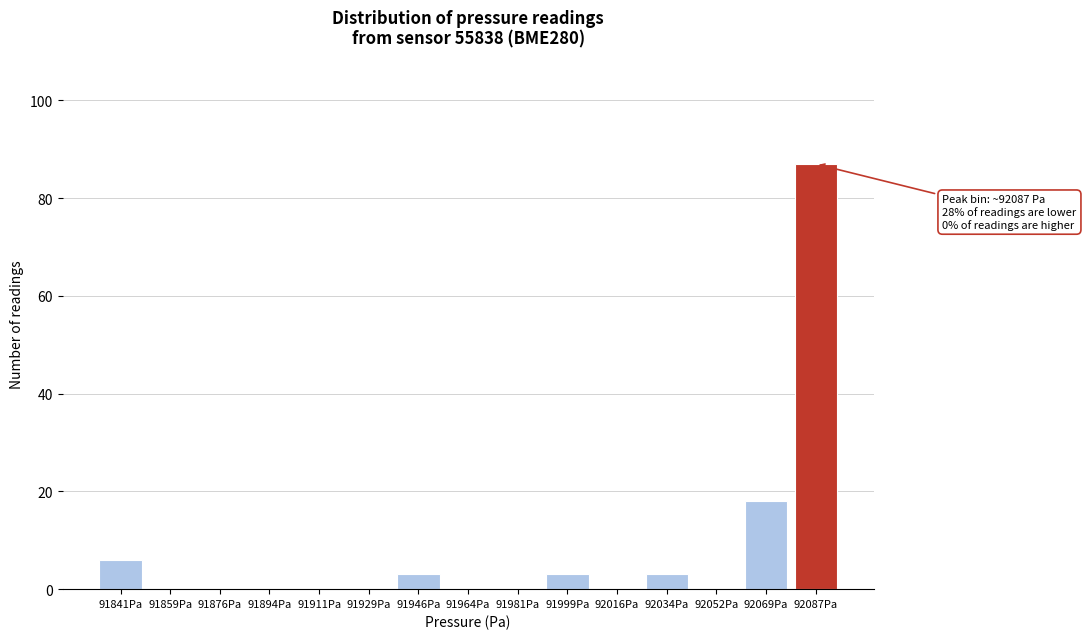

Reading left to right, transcribe all the data shown in this chart.

91841Pa=6	91859Pa=0	91876Pa=0	91894Pa=0	91911Pa=0	91929Pa=0	91946Pa=3	91964Pa=0	91981Pa=0	91999Pa=3	92016Pa=0	92034Pa=3	92052Pa=0	92069Pa=18	92087Pa=87